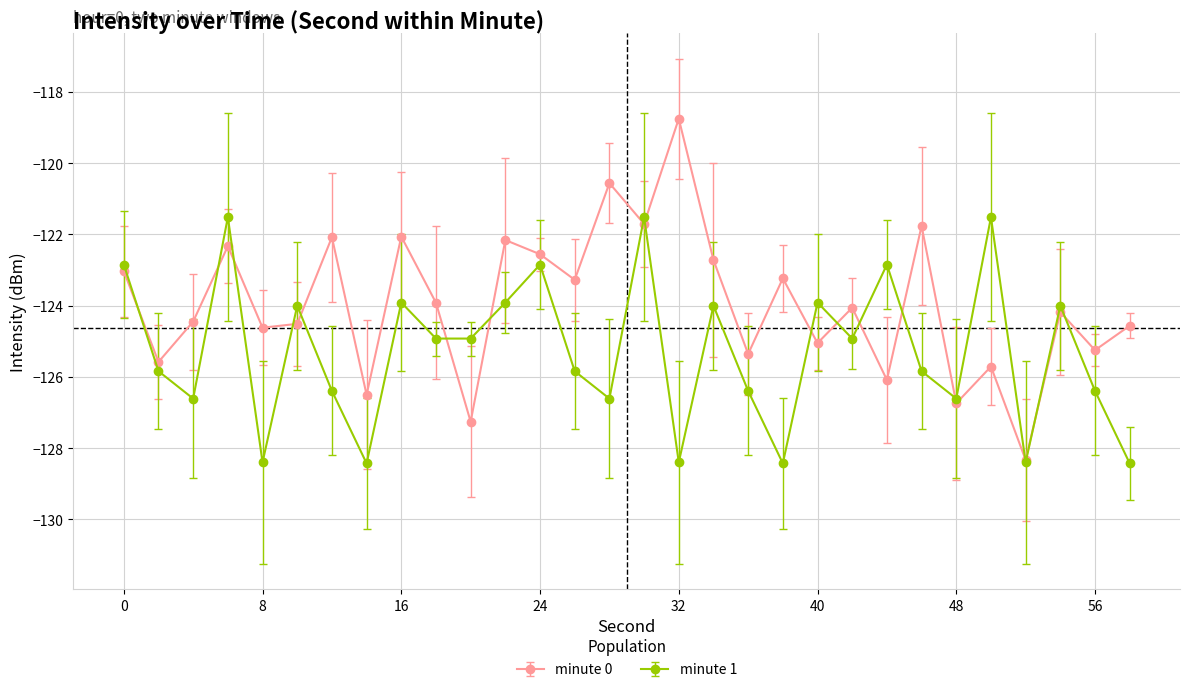

How many lines are shown in the chart?

2